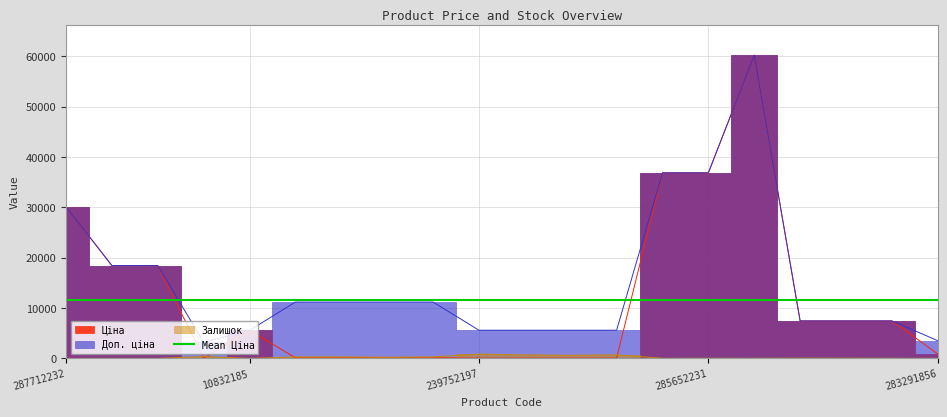

List the series in order of their peak value, lowest first.

Залишок, Ціна, Доп. ціна